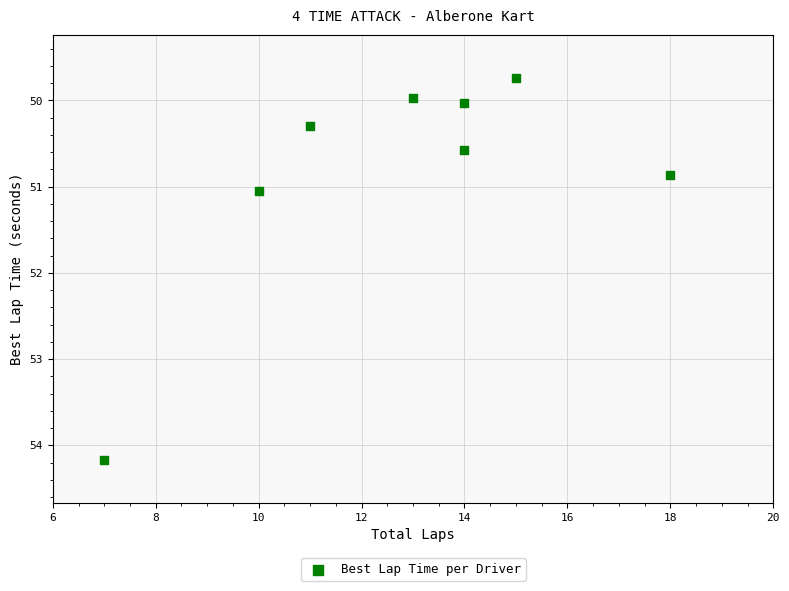

What is the range of Y values (max minus min)?

4.4